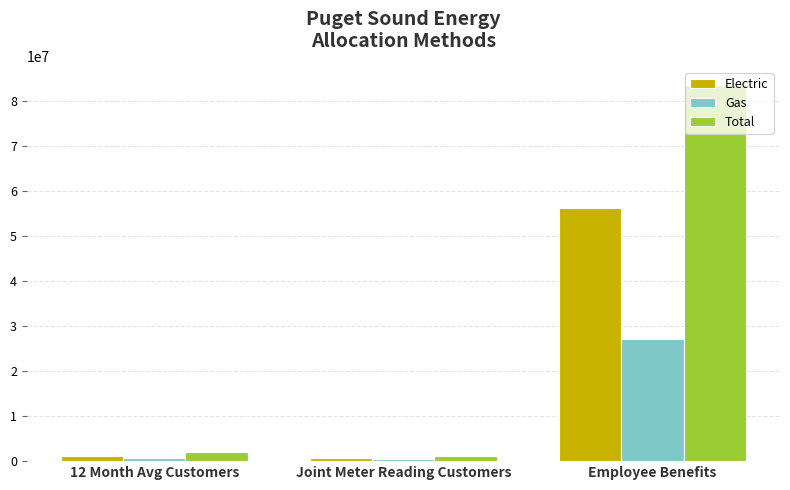

Rank the series by their average value, from lowest to highest.

Gas, Electric, Total